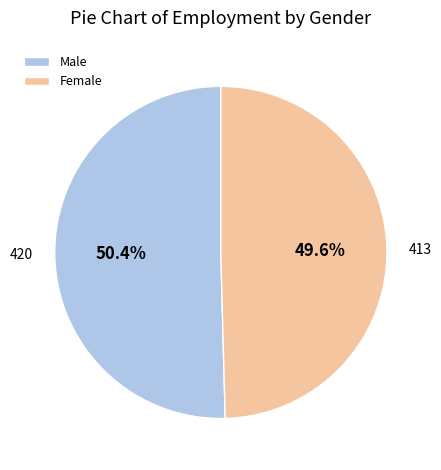

Approximately how many times larger is the value at Male compared to Female?

1.0